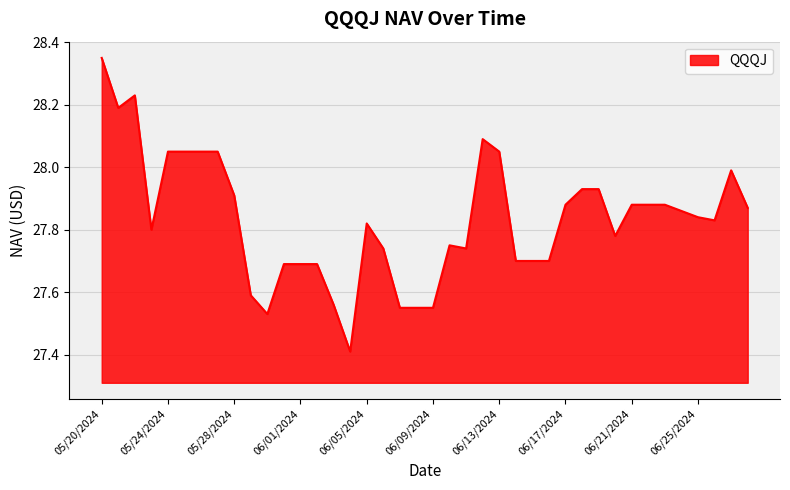

What is the minimum value shown in the chart?

27.4